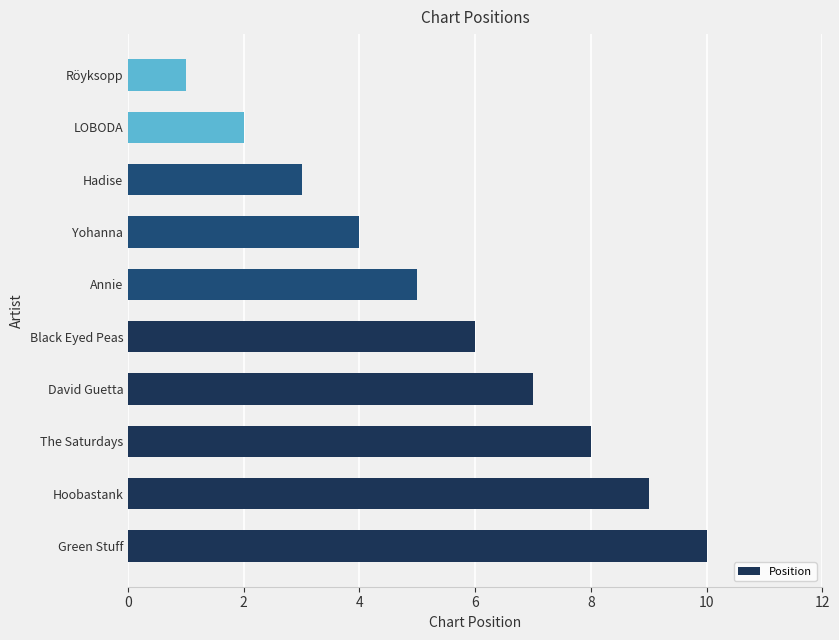

The chart shows a value of 13 at Hoobastank. True or false?

False